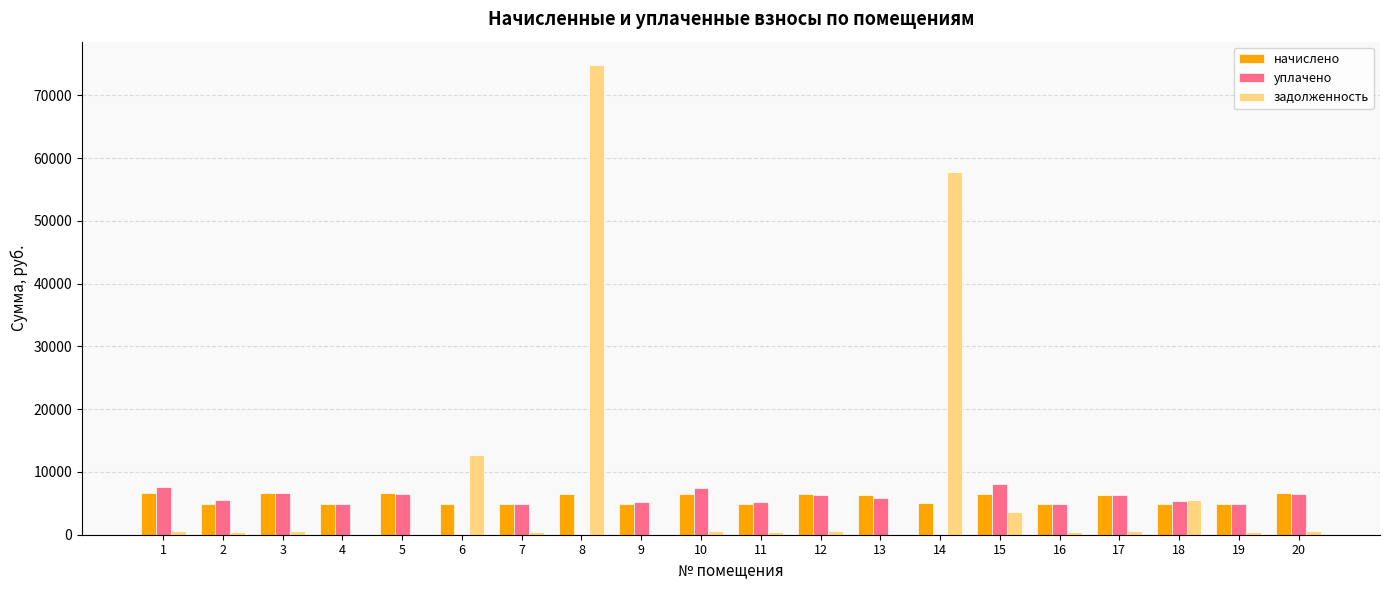

What is the greatest value displayed?

74812.4